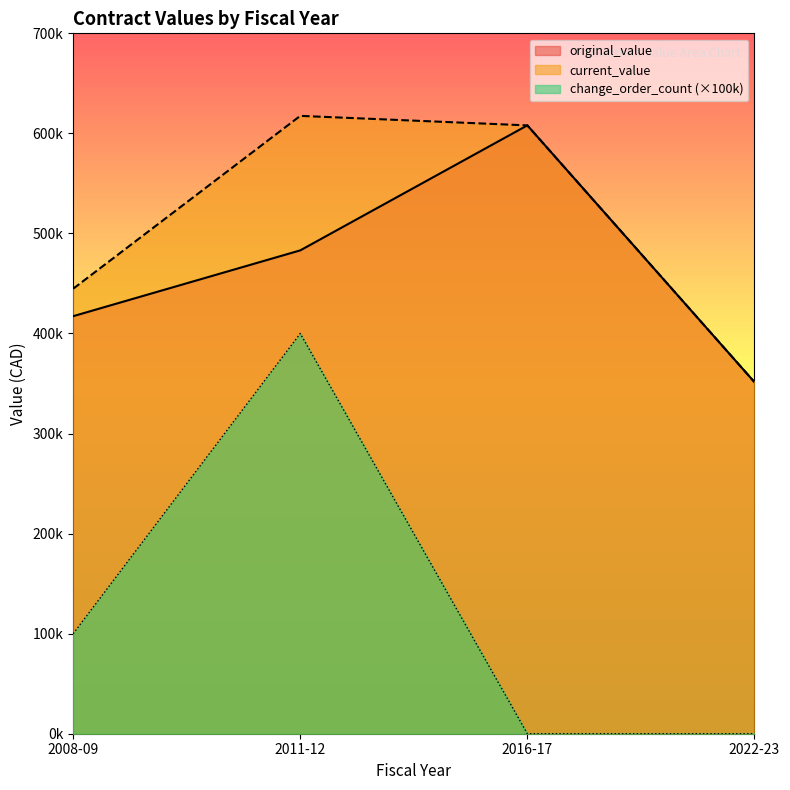

Reading left to right, transcribe all the data shown in this chart.

original_value: 417309.0	483075.0	608000.0	351425.0
current_value: 444748.0	617508.9	608000.0	351425.0
change_order_count: 100000.0	400000.0	0.0	0.0